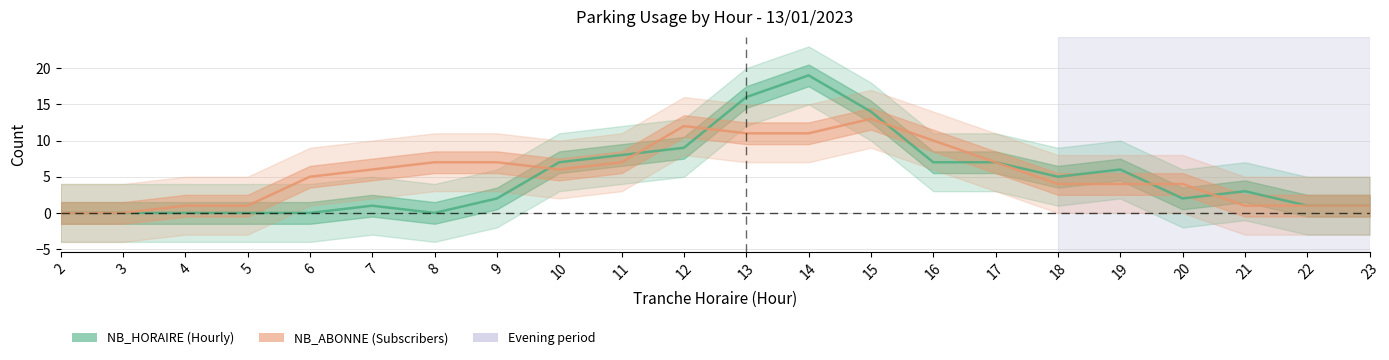

At which label does NB_ABONNE reach its minimum?

2